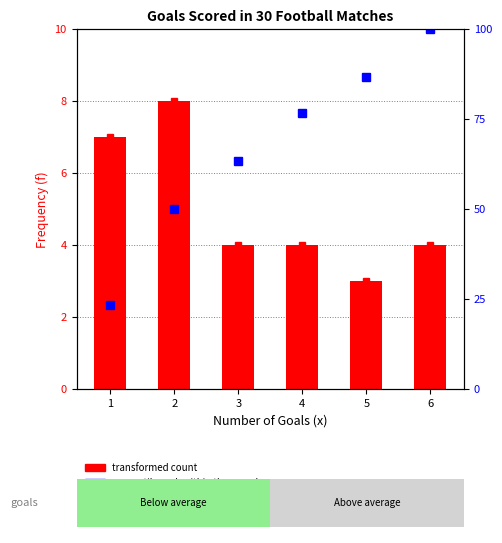

At how many categories does at least one series exceed 82?

2